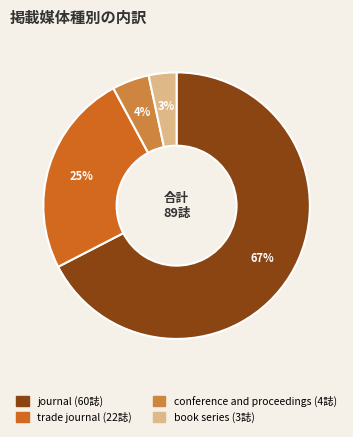

Which slice is the smallest?

book series